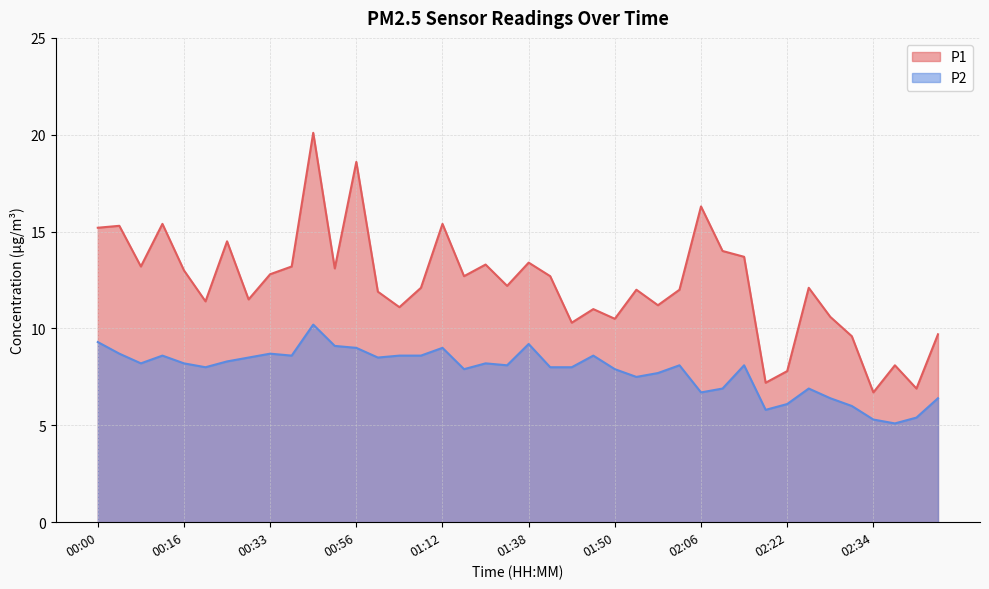

What is the maximum value for P2?

10.2